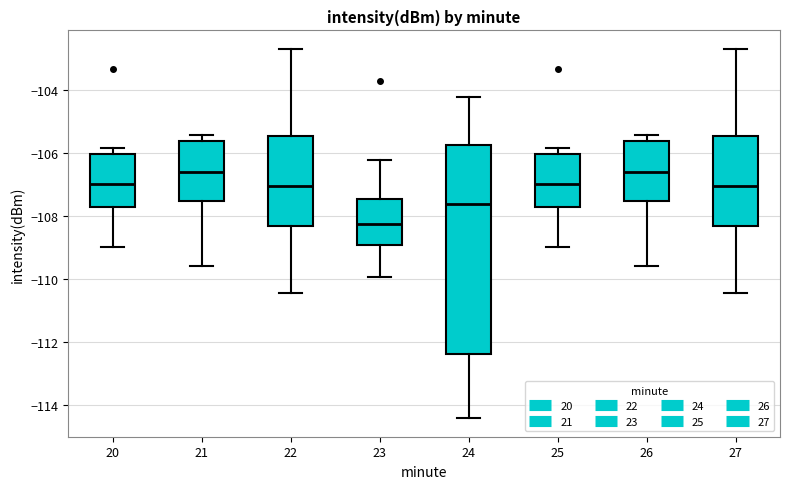

Comparing the boxes themselves (not the whiskers), which one is the tallest?

24